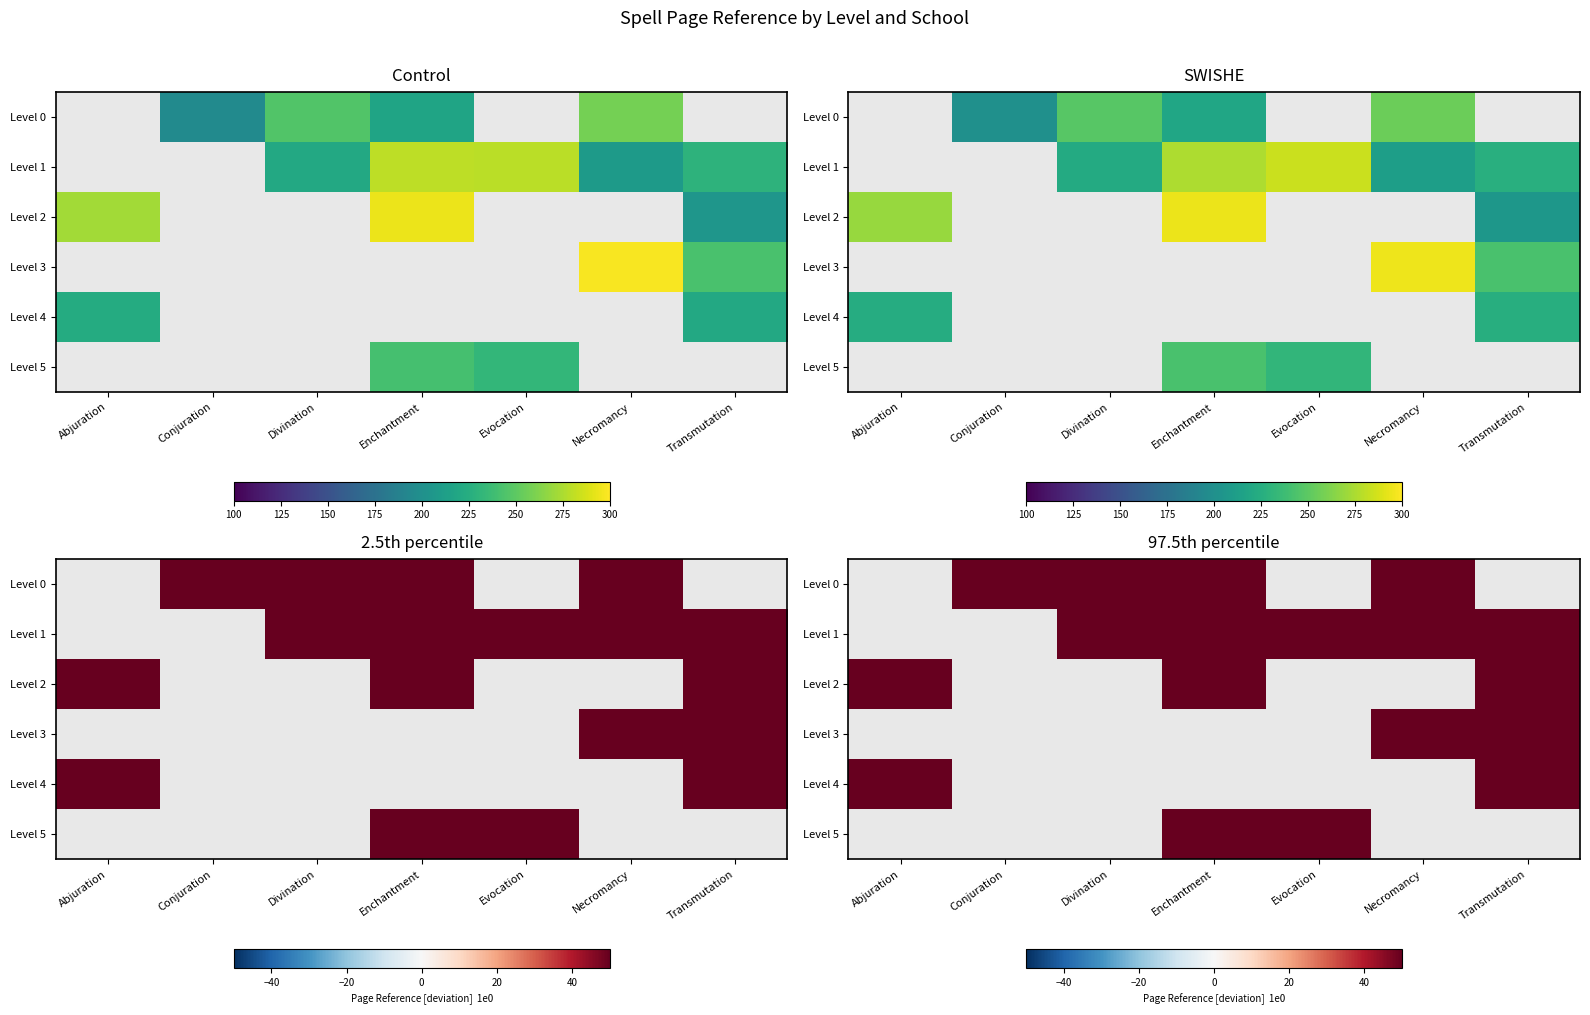

Between Transmutation and Enchantment, which is larger?

Enchantment